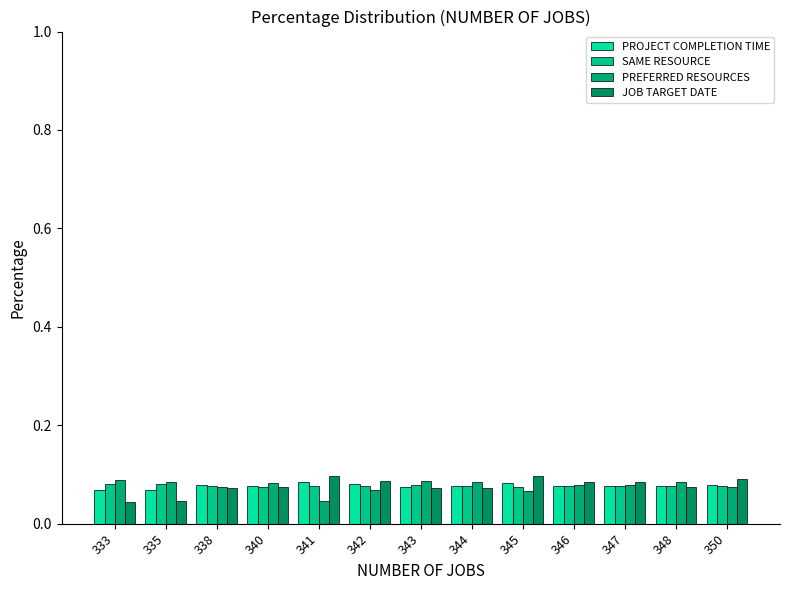

Where is JOB TARGET DATE nearest to the value 0?

333